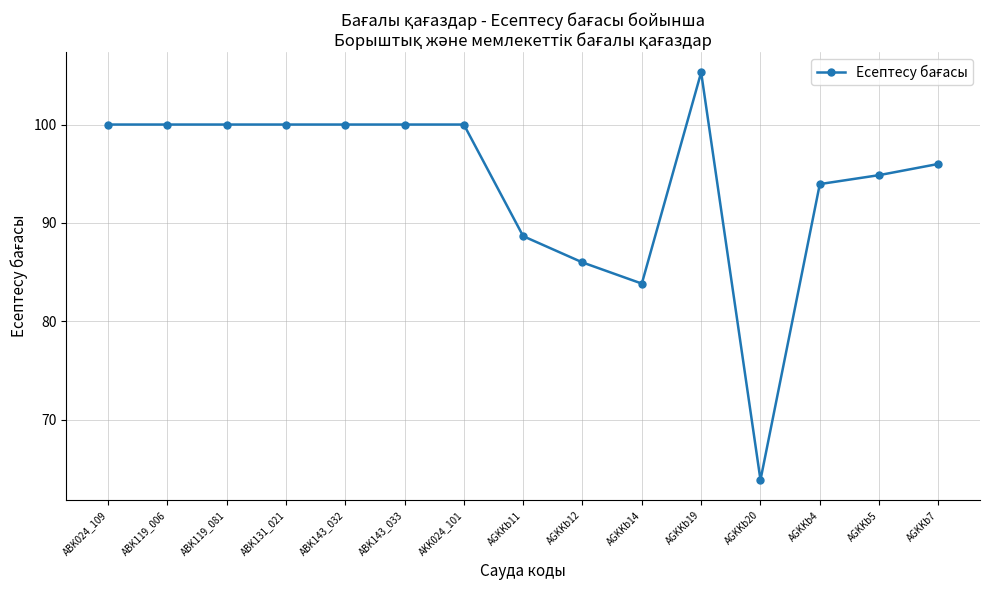

At which label is the value closest to 84?

AGKKb14